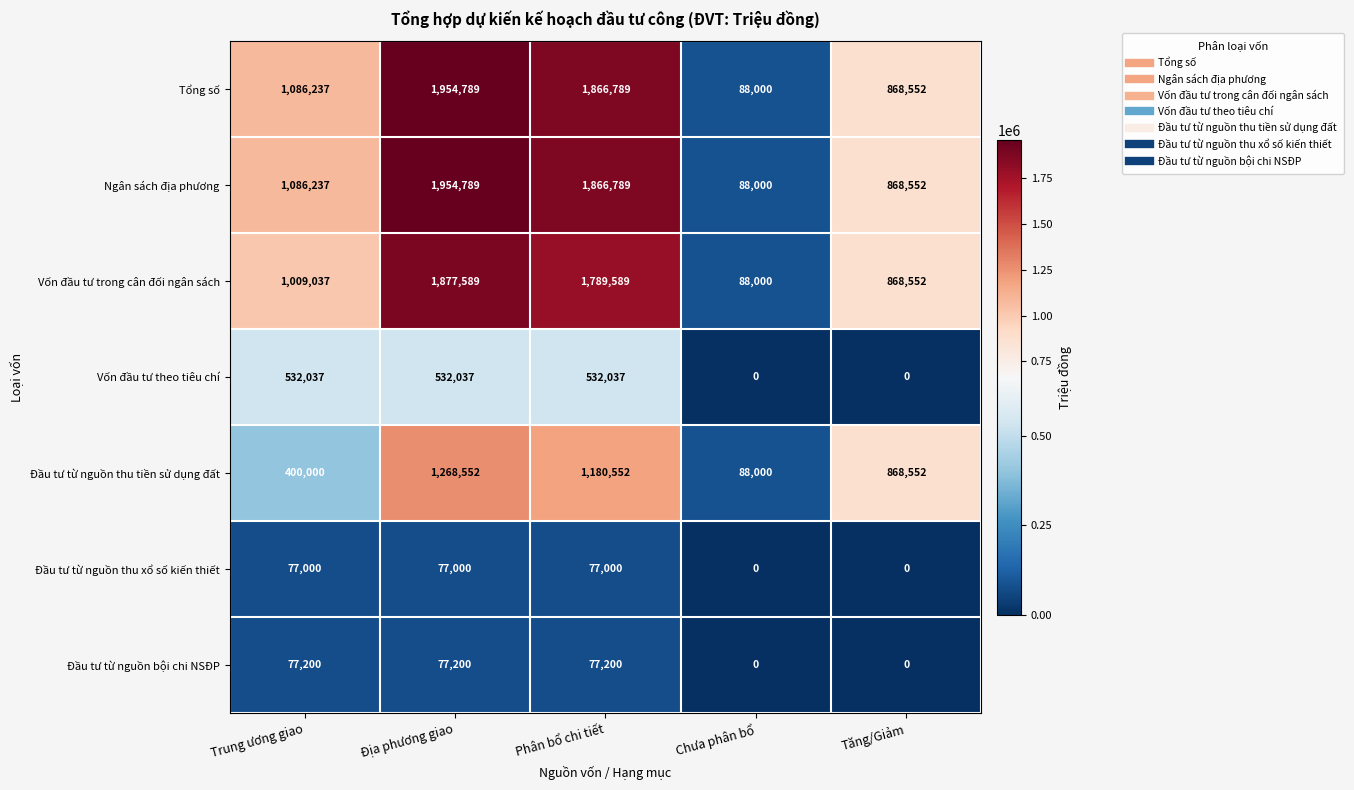

What is the total value across all series at Tăng/Giảm?

3474208